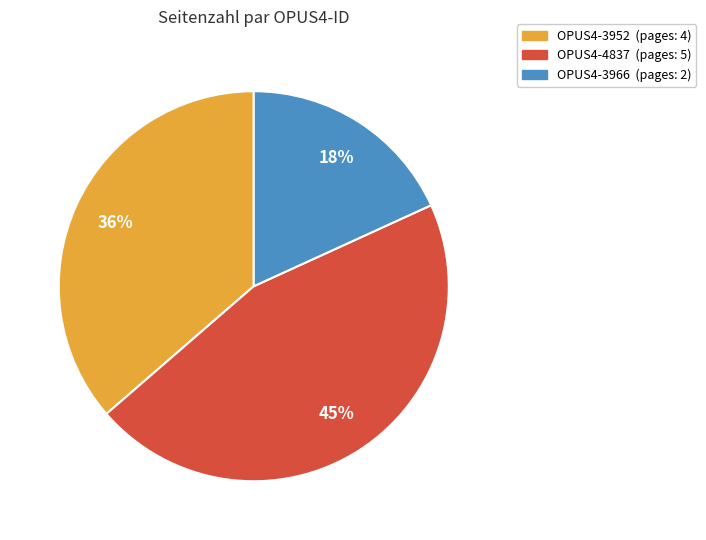

How many slices are in this pie chart?

3